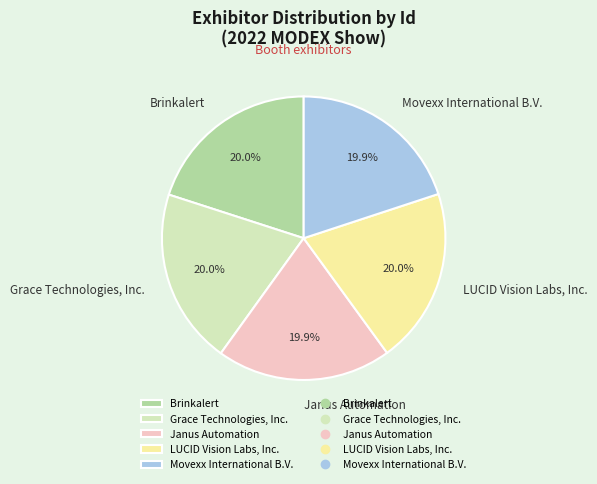

How many segments does this pie chart have?

5